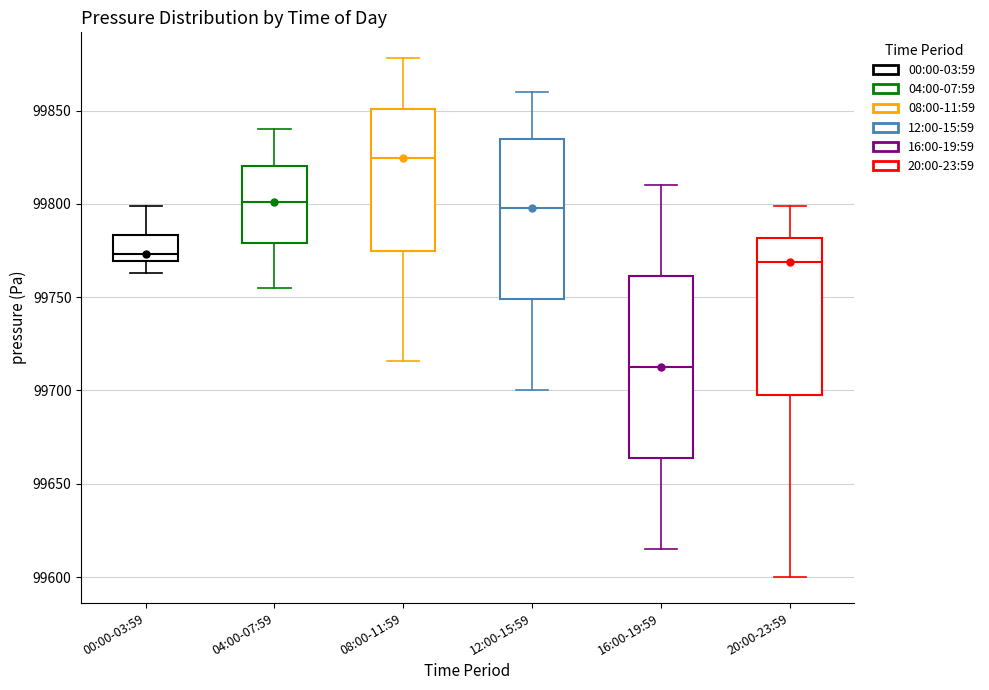

Where is the upper edge of the box for 08:00-11:59 on the y-axis? The values are not printed on the chart, so give them approximately, as read against the axis.

99850